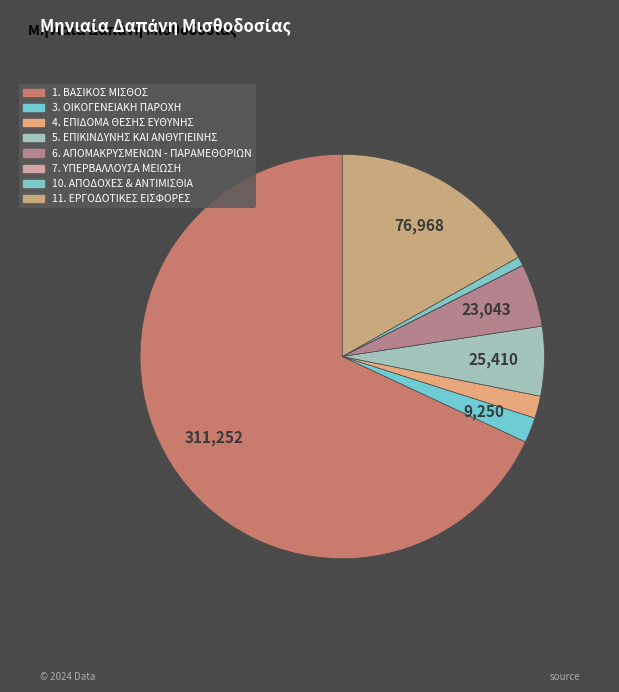

Between 4. ΕΠΙΔΟΜΑ ΘΕΣΗΣ ΕΥΘΥΝΗΣ and 11. ΕΡΓΟΔΟΤΙΚΕΣ ΕΙΣΦΟΡΕΣ, which is larger?

11. ΕΡΓΟΔΟΤΙΚΕΣ ΕΙΣΦΟΡΕΣ